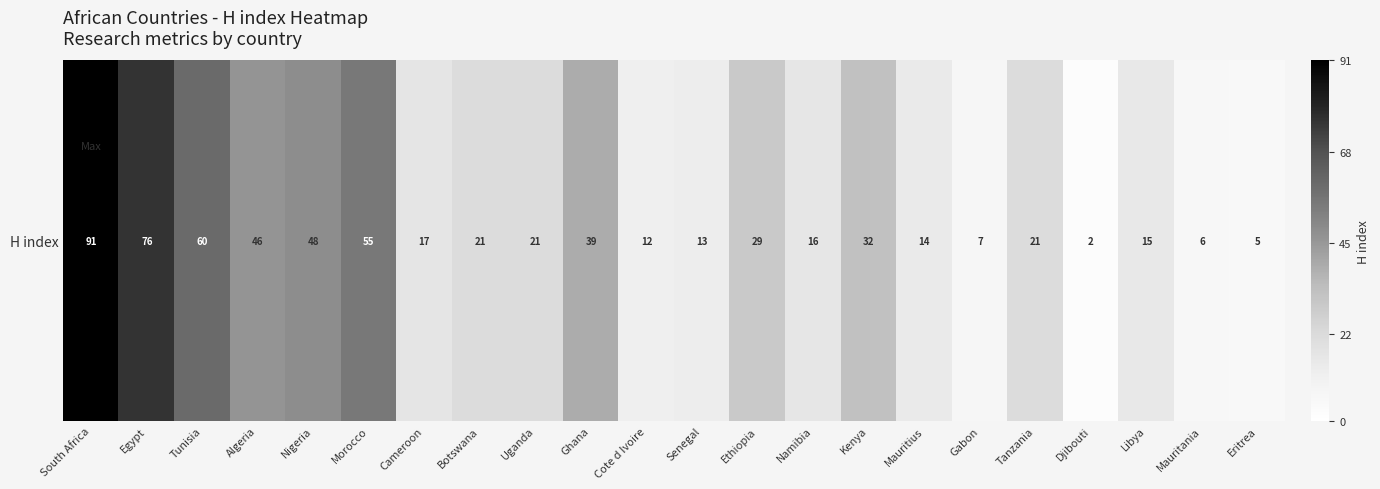

The chart shows a value of 39 at Ghana. True or false?

True